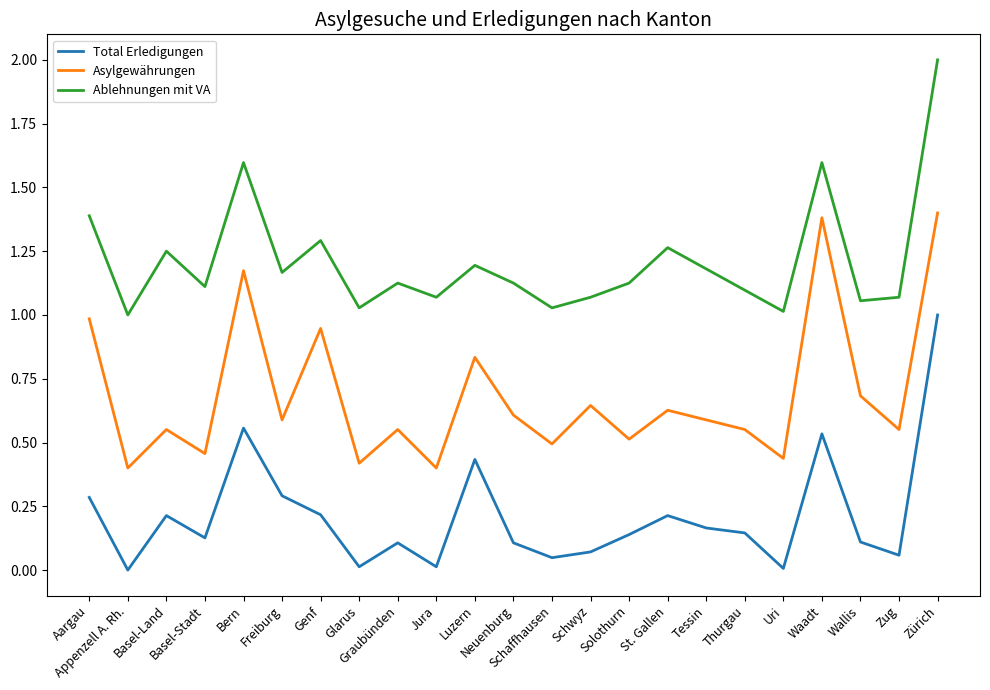

True or false: Total Erledigungen and Ablehnungen mit VA cross at least once.

False